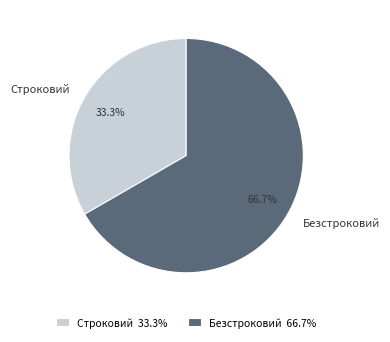

To the nearest percent, what portion does Строковий represent?

33%